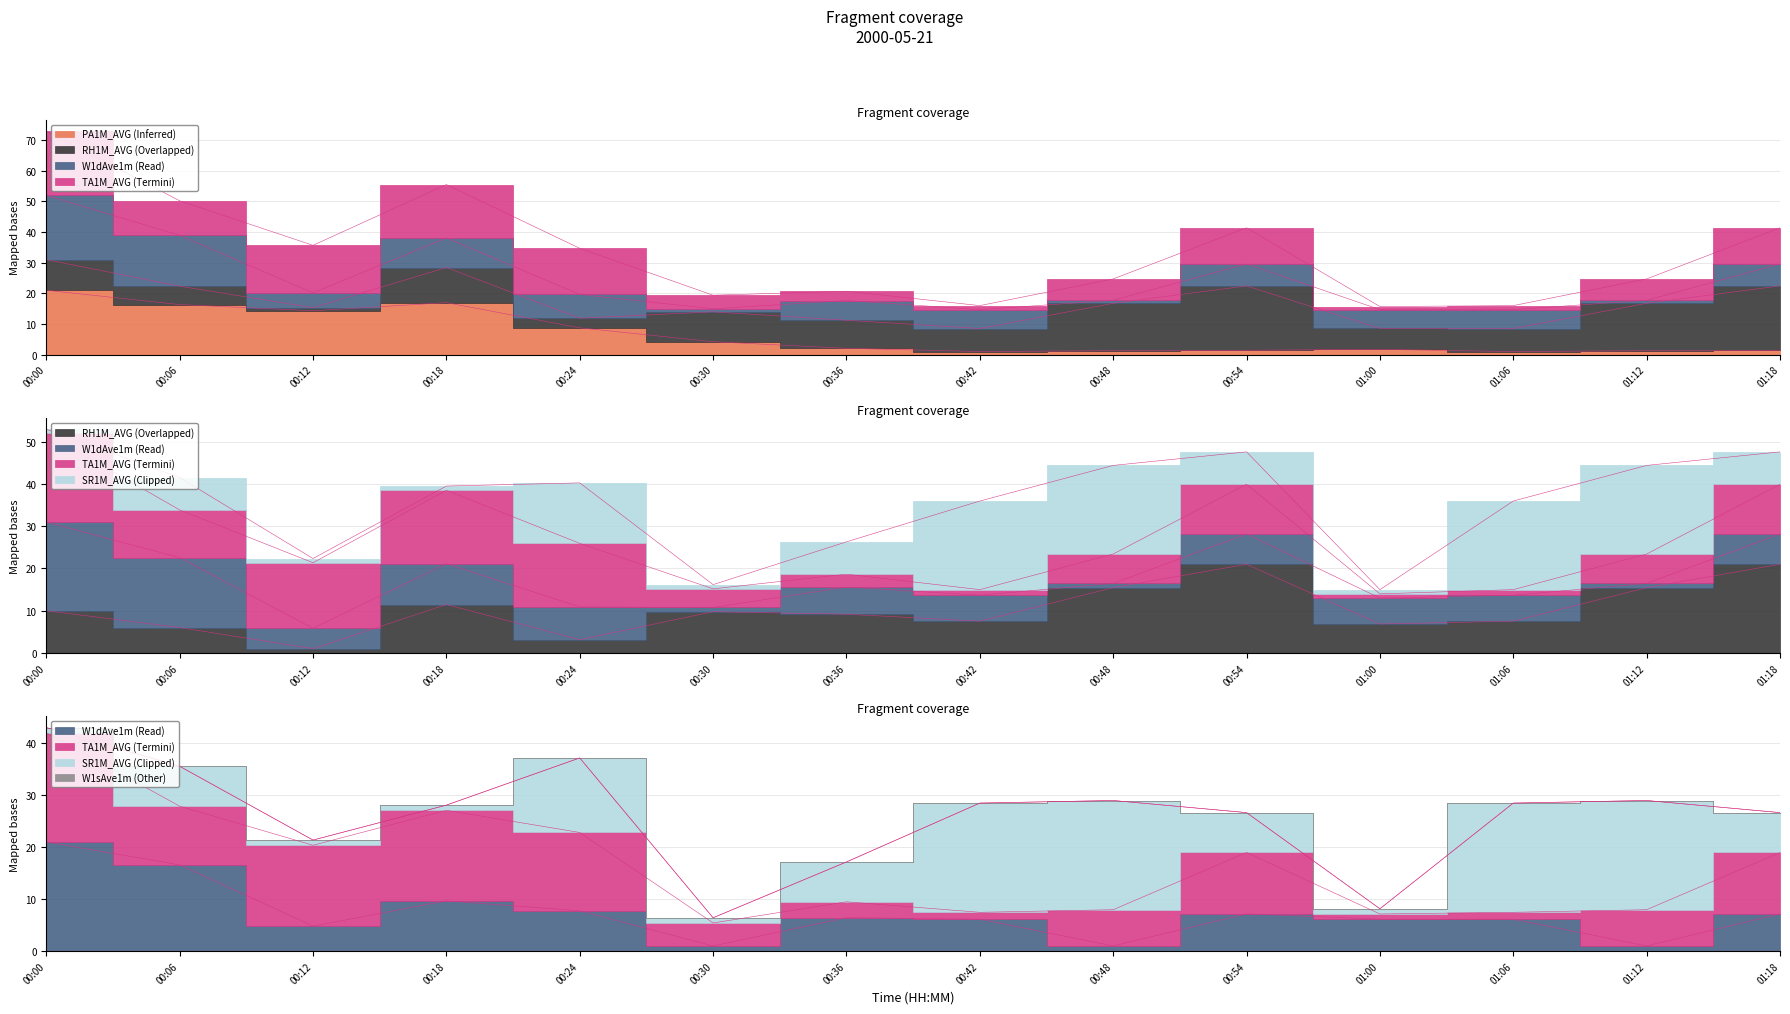

How many times do RH1M_AVG and PA1M_AVG cross each other?

1